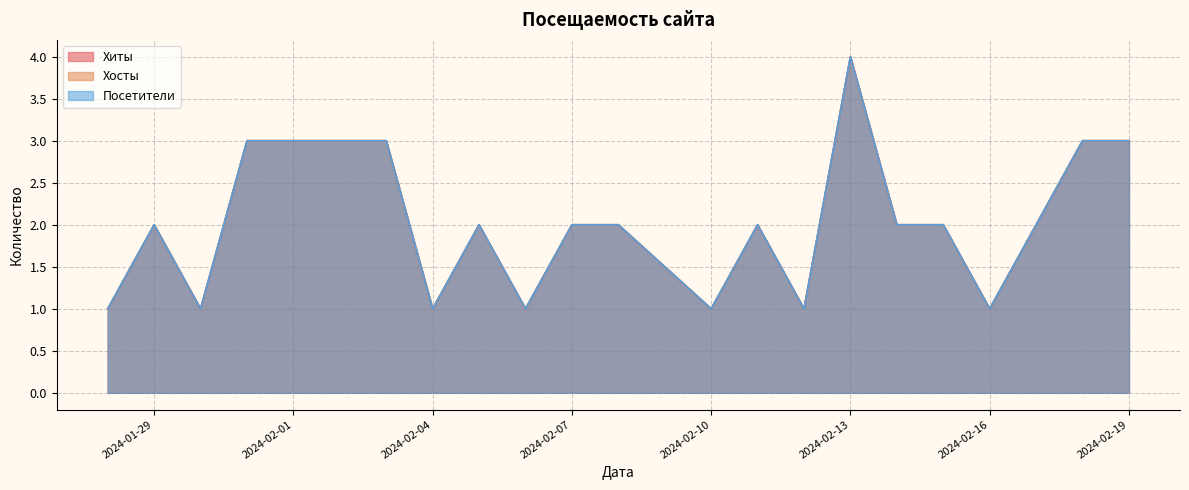

The value of Посетители at 2024-02-16 is 2. True or false?

False